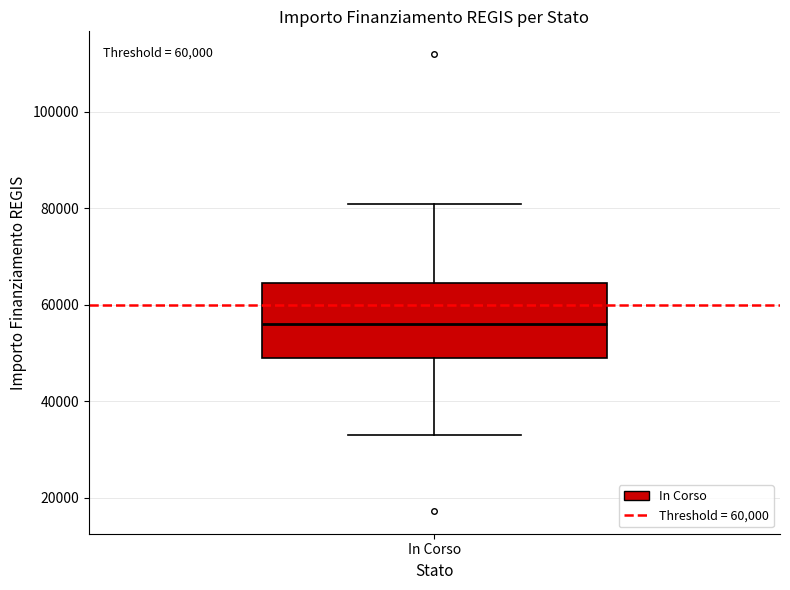

Transcribe this box plot: give where the median line is, the range the box spans, and where the two whiskers end, as read against the y-axis. The values are not printed on the chart, so give them approximately, as read against the axis.

median 56000, box 50000 to 64000, whiskers 32000 to 80000